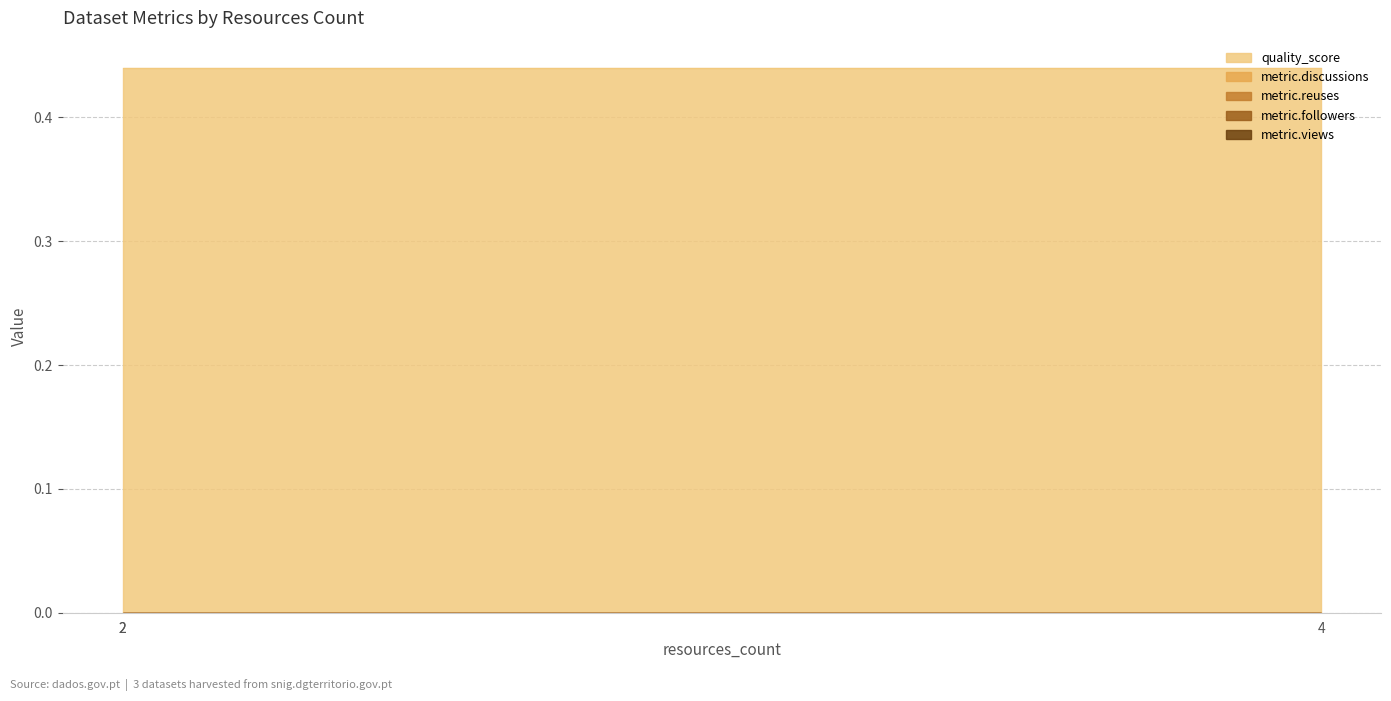

How many series are shown in this chart?

5